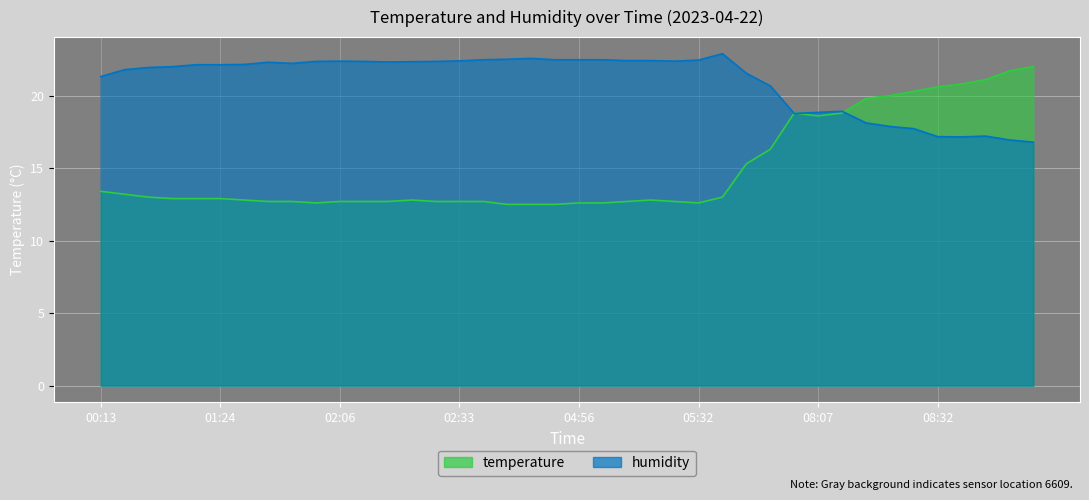

What is the difference between the second highest and minimum values in the temperature series?

9.2